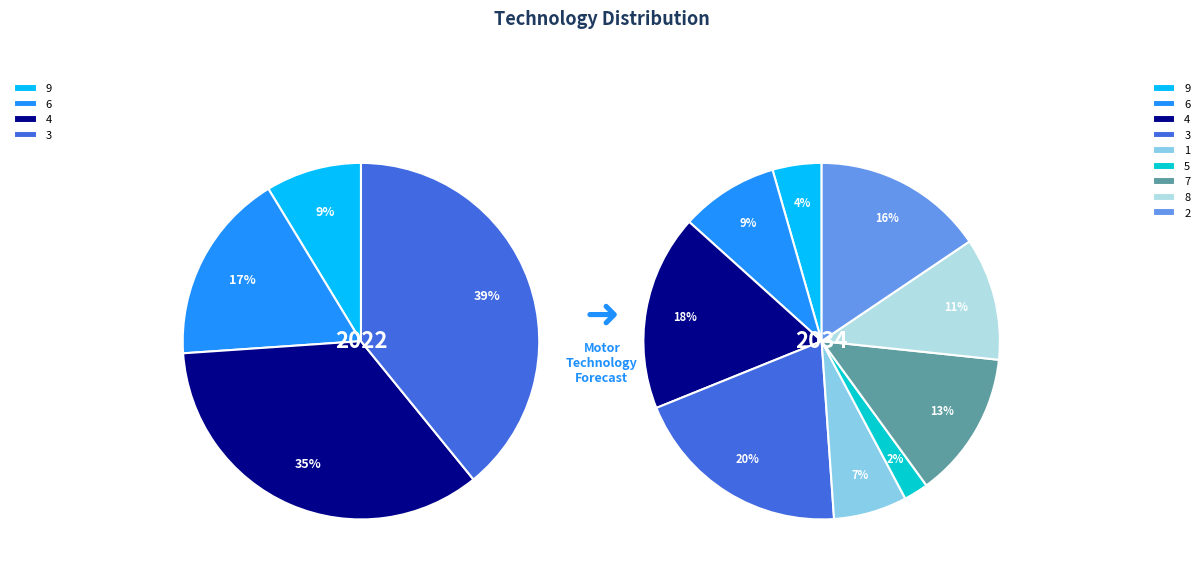

Between 7 and 5, which is larger?

7